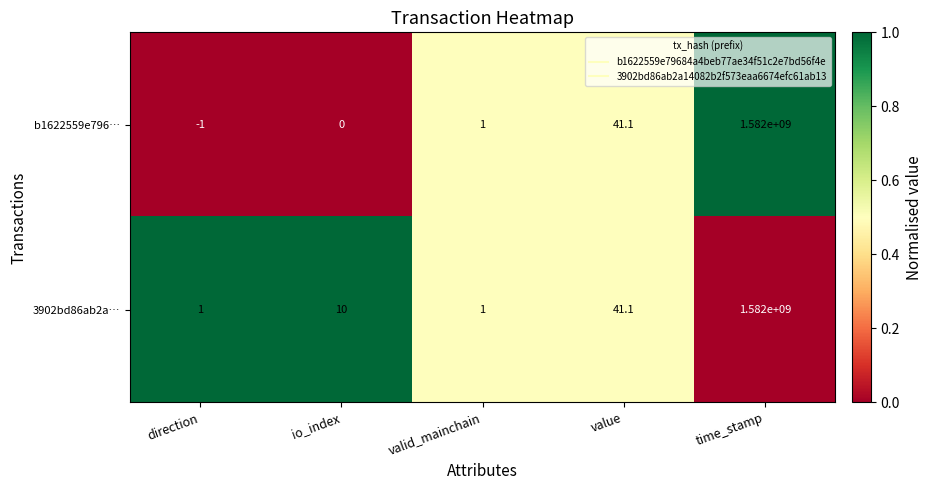

Rank the series at io_index from highest to lowest value.

3902bd86ab2a…, b1622559e796…